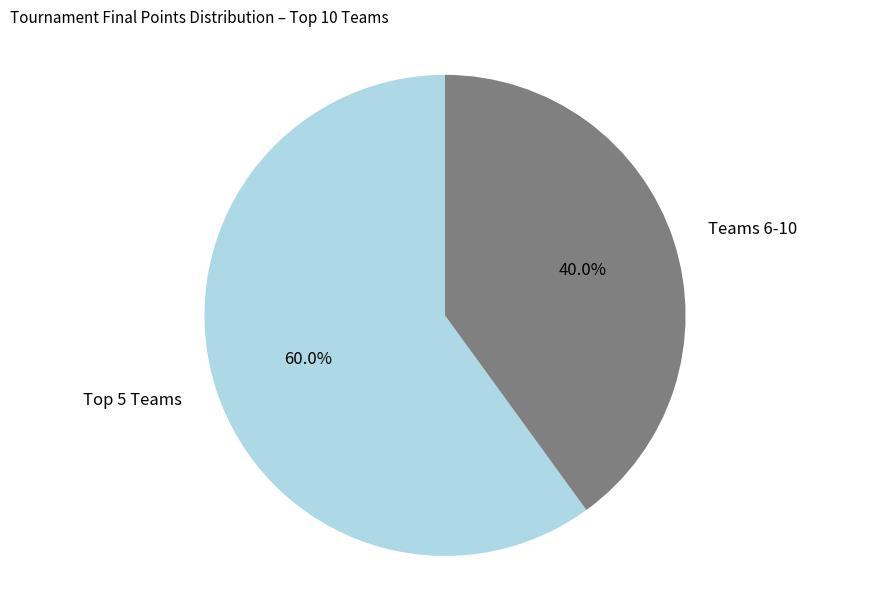

Is there a majority slice in this chart?

Yes